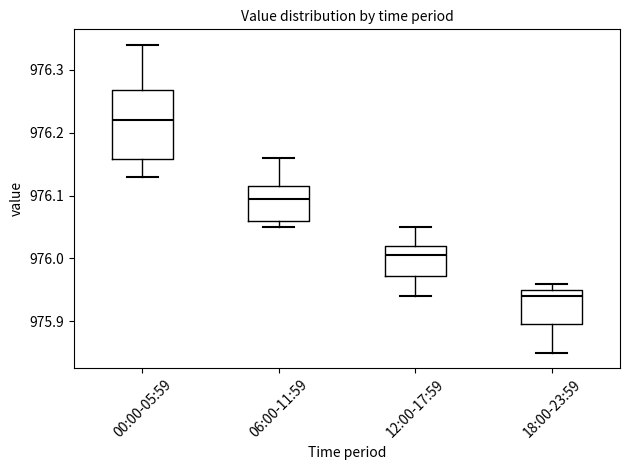

Which box has the highest median line?

00:00-05:59